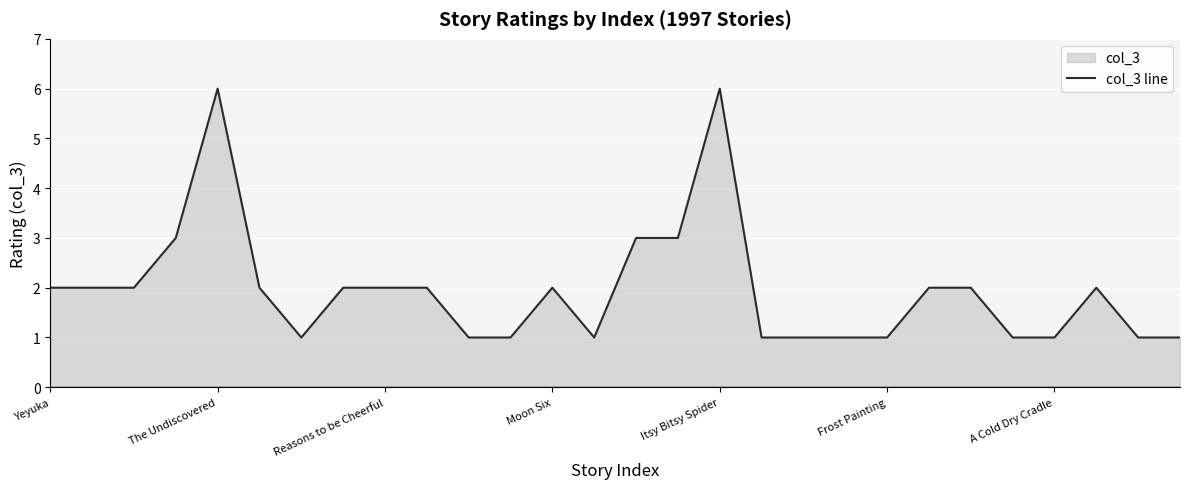

Is it true that the value at A Cold Dry Cradle is 2?

False